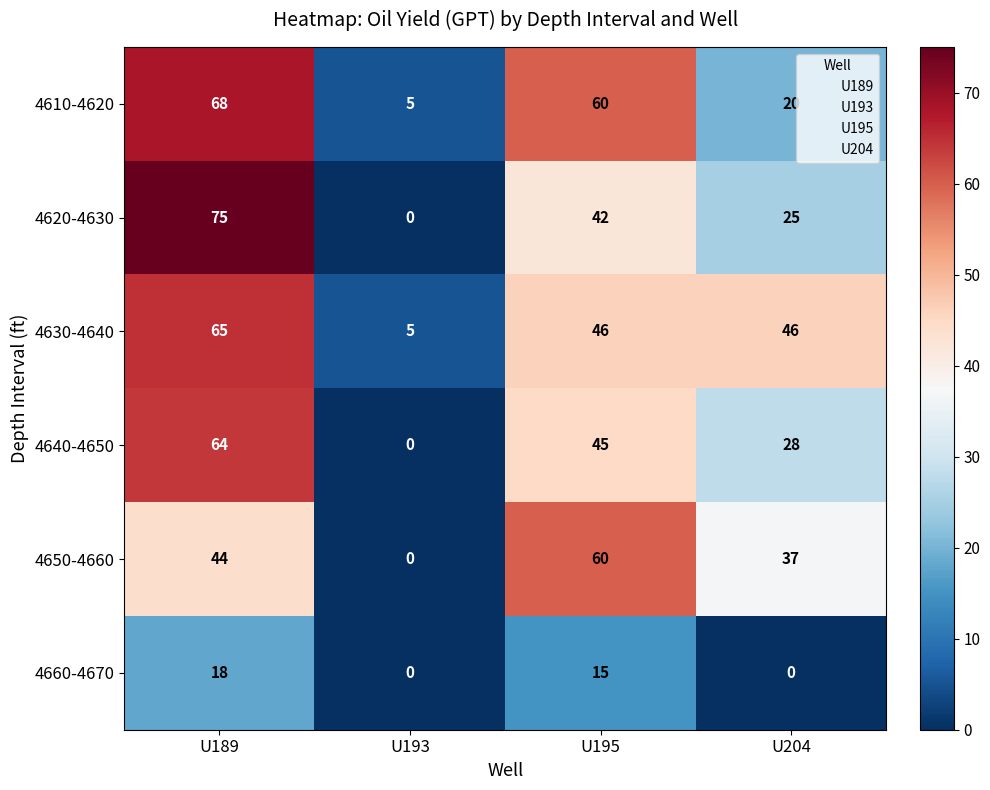

Which series changed the most between U195 and U204?

4610-4620